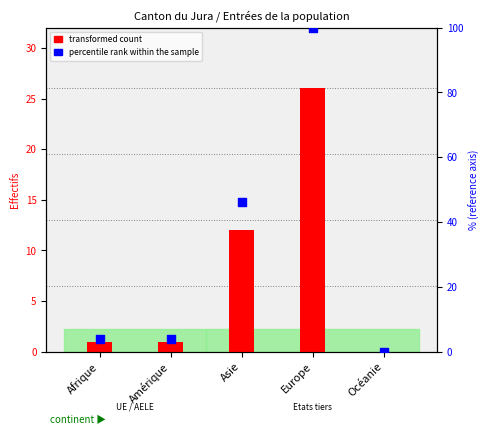

Which series contains the lowest Y value?

transformed count